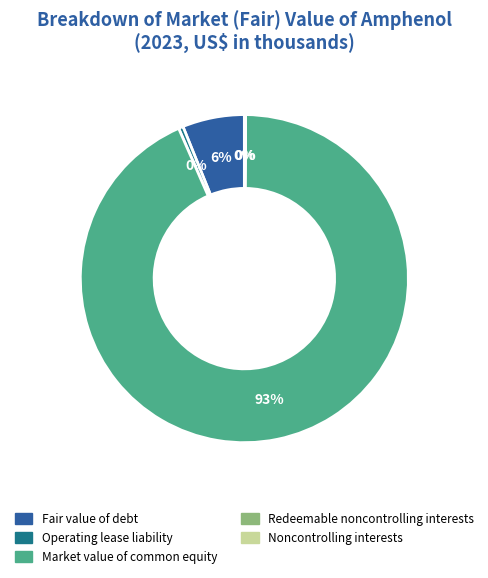

Does any single category account for the majority?

Yes